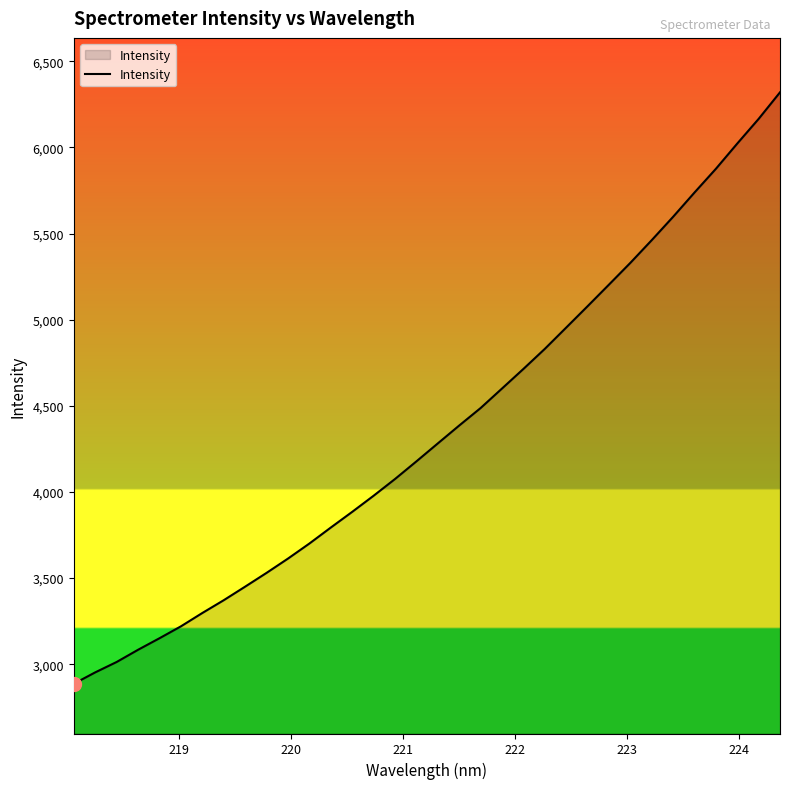

What is the sum of all values?

148233.0